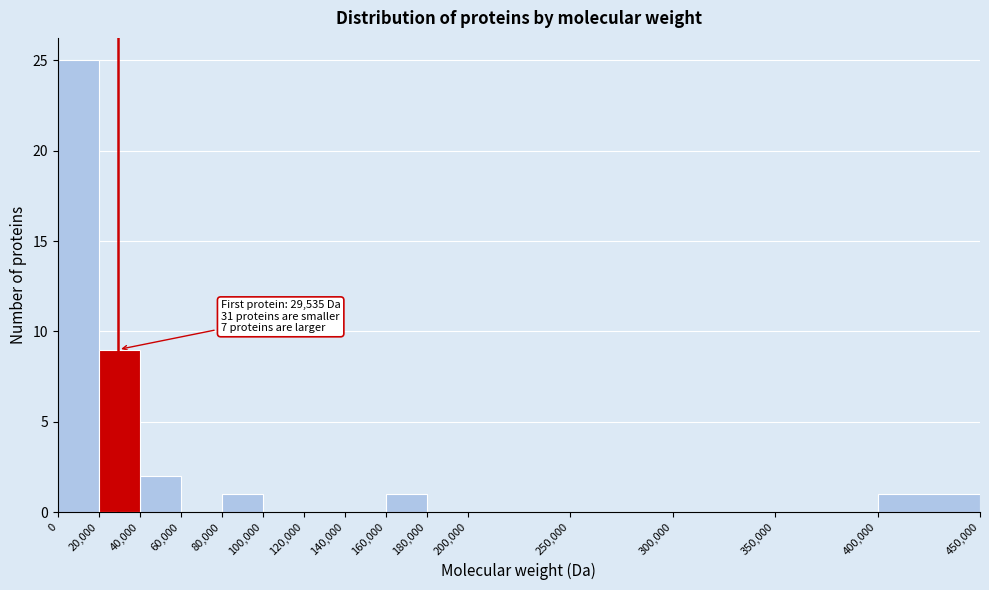

Which range on the x-axis has the tallest bar?

0 to 20,000